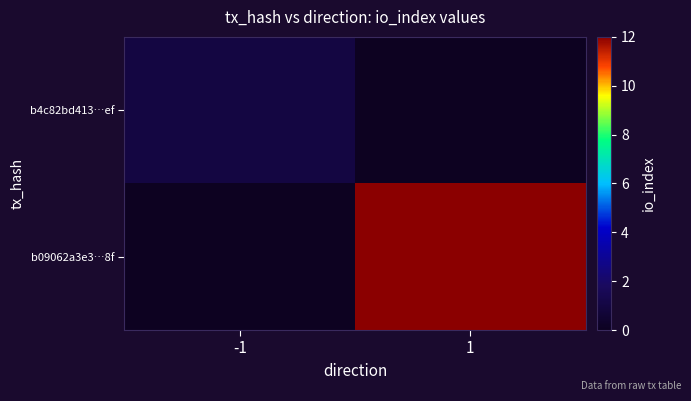

At how many categories does at least one series exceed 10?

1